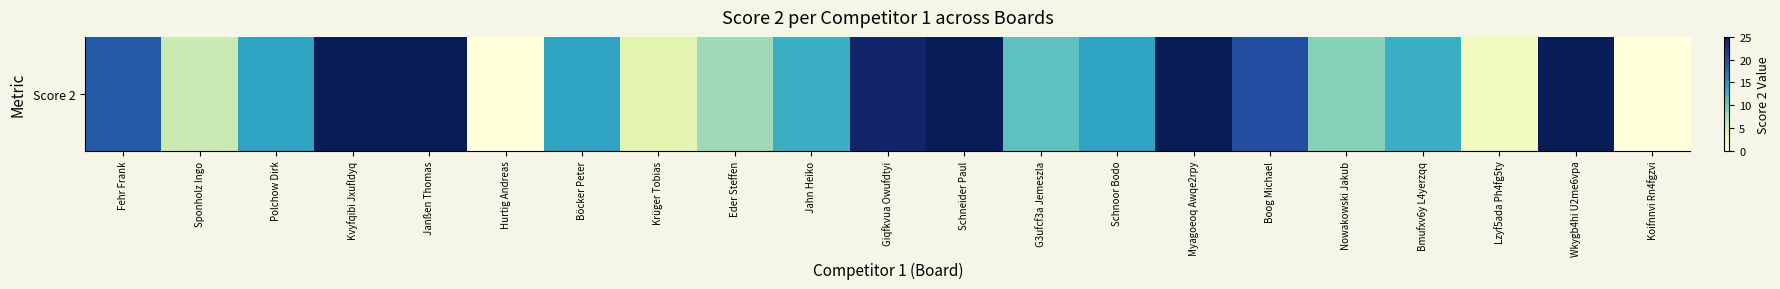

Reading right to left, list all the values displayed in this chart.

Koifnnvi Rn4fgzvi=0	Wkygb4hi U2me6vpa=25	Lzyf5ada Ph4fg5ty=2	Bmufxv6y L4yerzqq=13	Nowakowski Jakub=9	Boog Michael=20	Myagoeoq Awqe2rpy=25	Schnoor Bodo=14	G3ufcf3a Jemeszla=11	Schneider Paul=25	Giqfkvua Owufdtyi=24	Jahn Heiko=13	Eder Steffen=8	Krüger Tobias=4	Böcker Peter=14	Hurtig Andreas=0	Janßen Thomas=25	Kvyfqibi Jxufldyq=25	Polchow Dirk=14	Sponholz Ingo=6	Fehr Frank=19